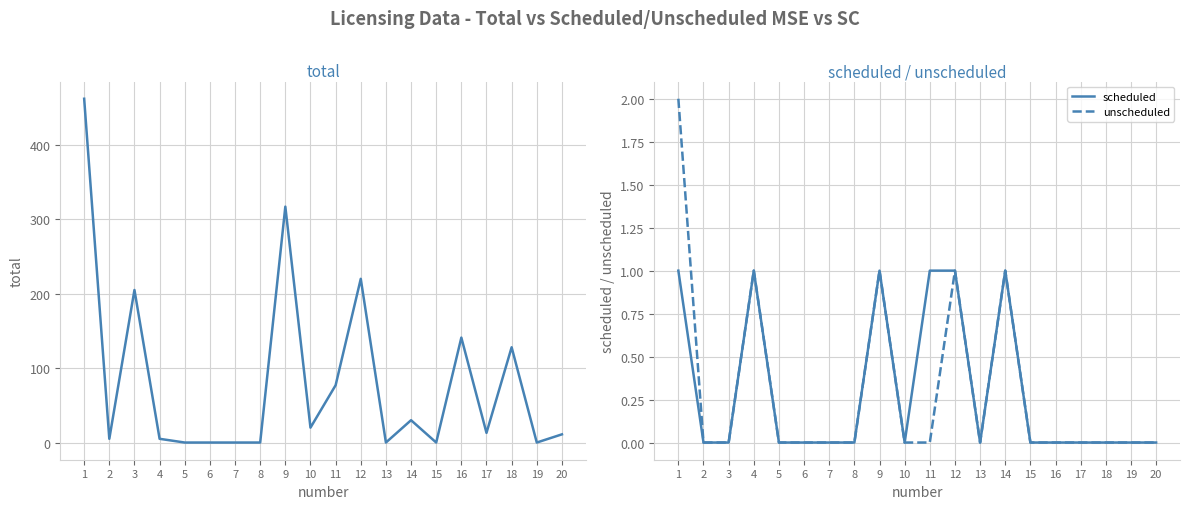

Where is the first local maximum for total?

3